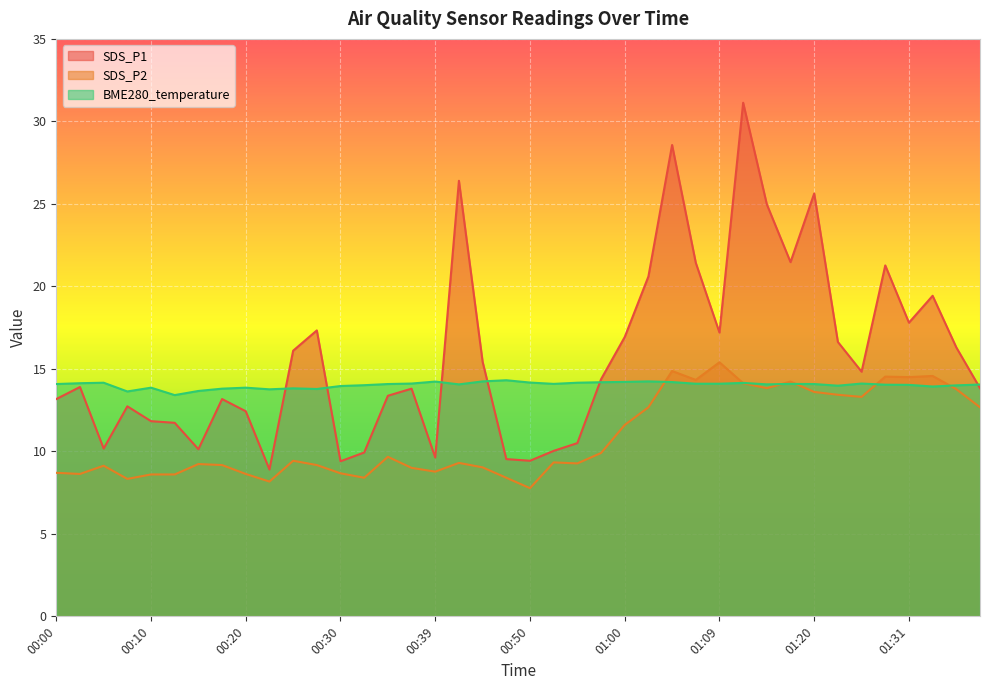

Where is SDS_P1 nearest to the value 20?

01:33